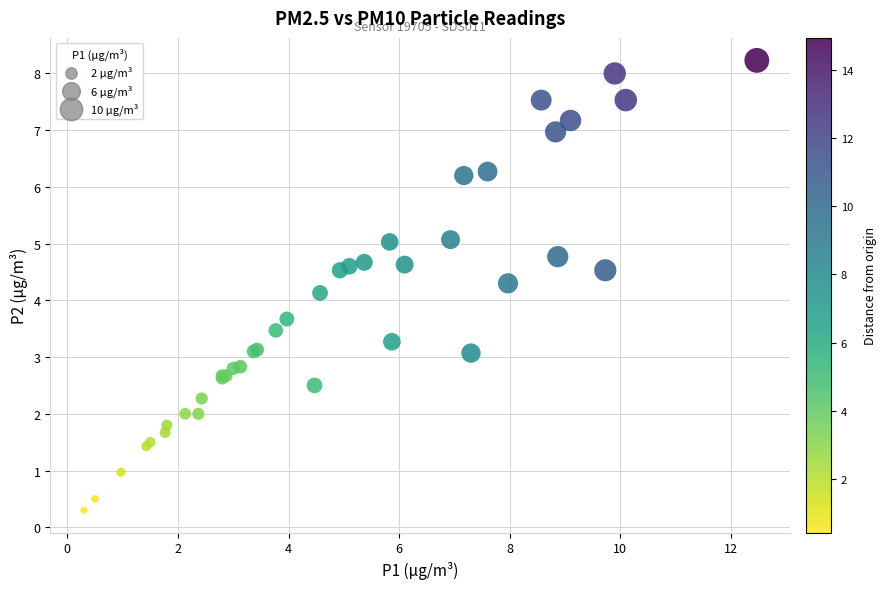

What Y value in the scatter plot is closest to 4?

4.1